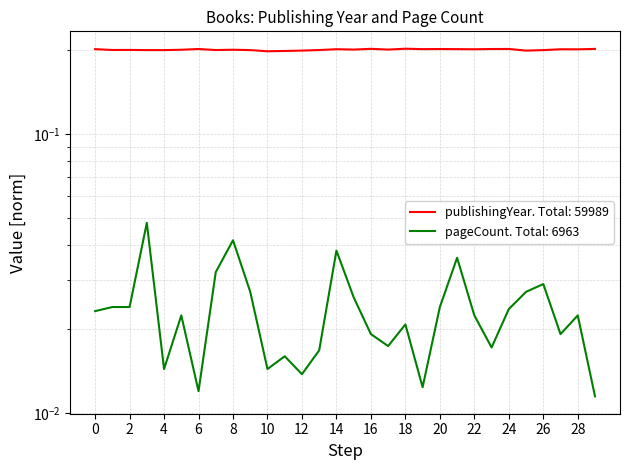

Which category has the lowest value across all series?

29